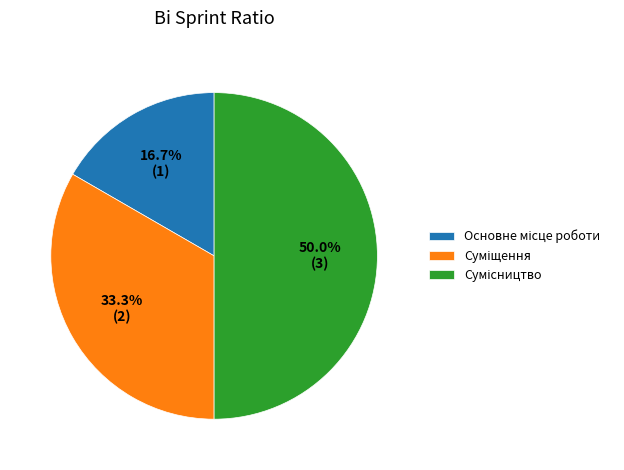

To the nearest percent, what is the combined percentage of Сумісництво and Основне місце роботи?

67%